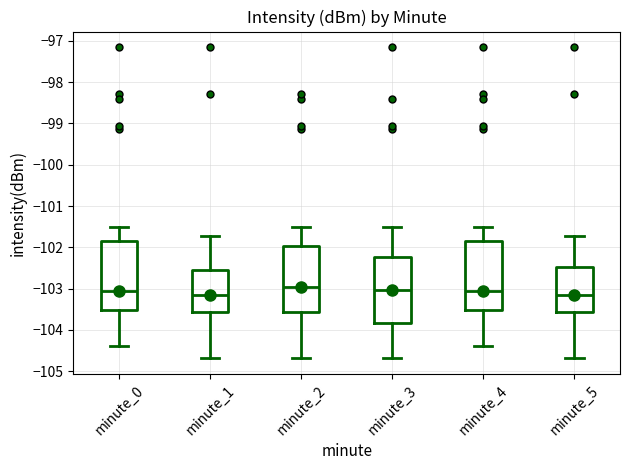

Where does the lower whisker of the box for minute_3 end on the y-axis? The values are not printed on the chart, so give them approximately, as read against the axis.

-104.7